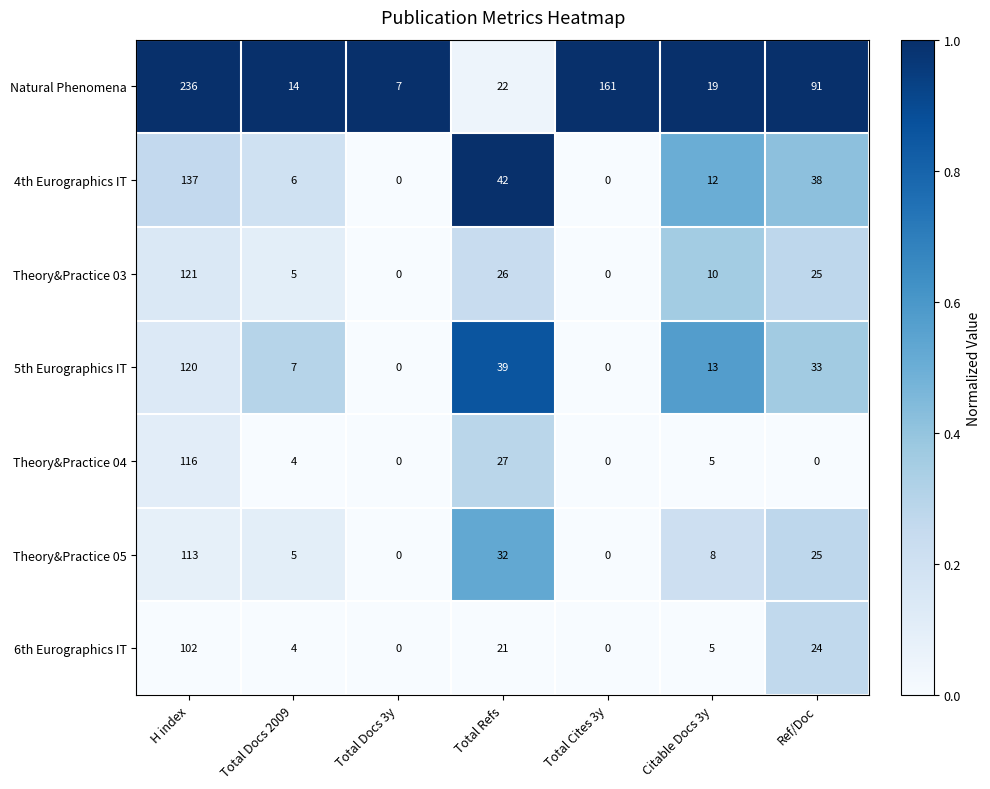

What value does the 6th Eurographics IT series have at Total Docs 2009, to the nearest 5?

5